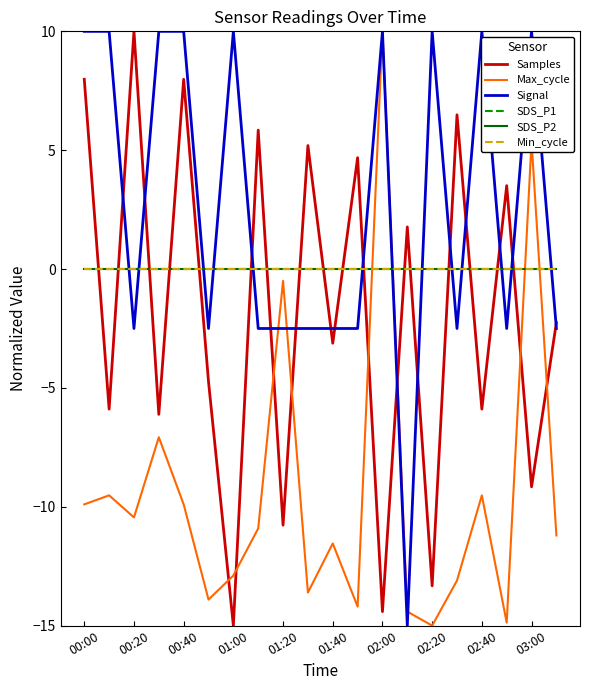

Is this an area chart (filled region under the line)?

No